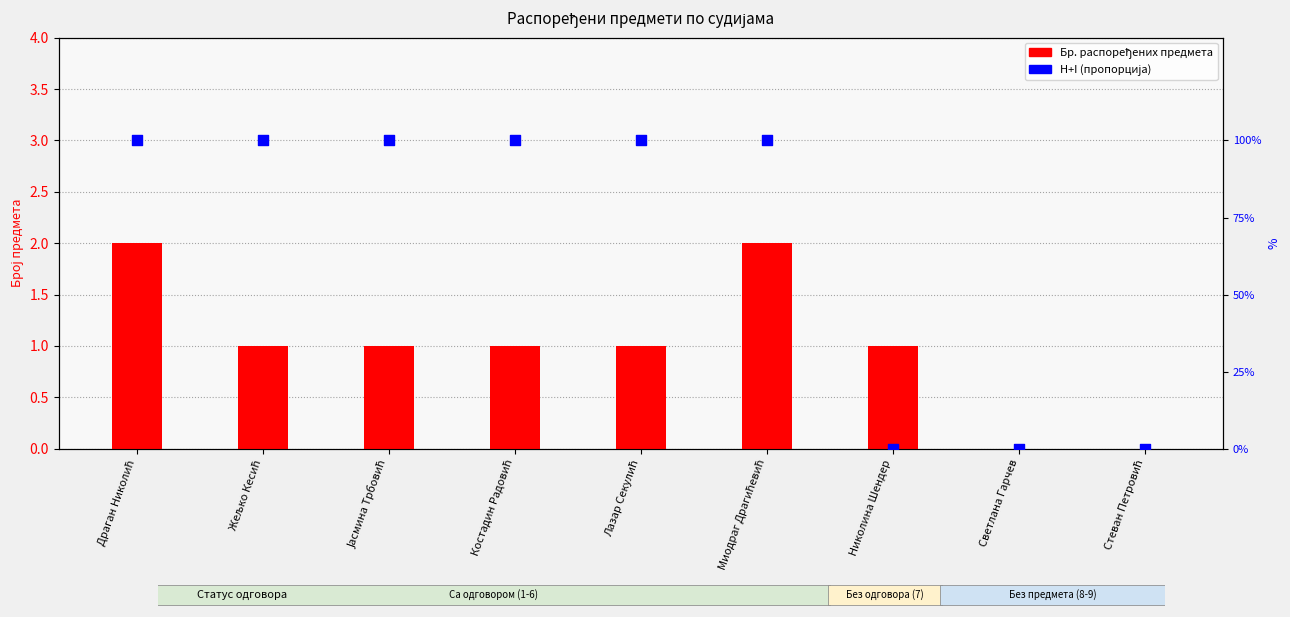

Which series has the largest total across all categories?

H+I (пропорција)